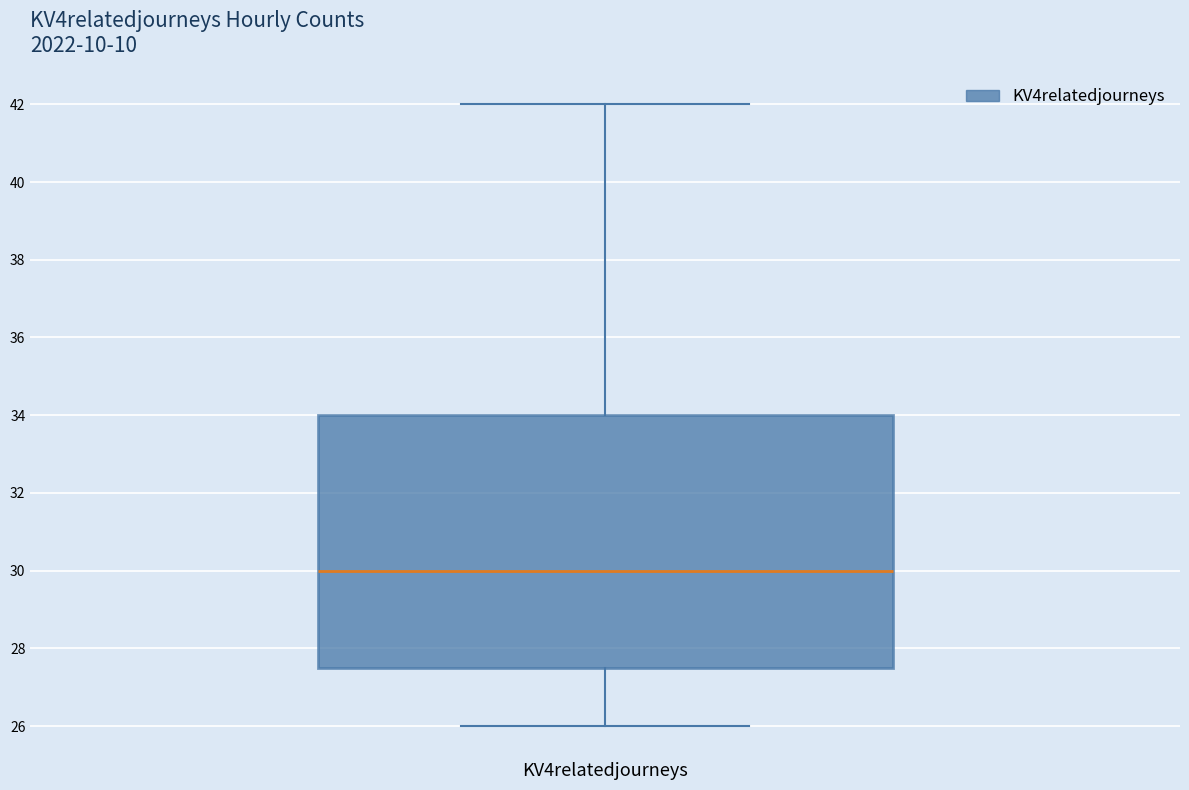

Read this box plot against the y-axis: the position of the median line, the range covered by the box, and the ends of both whiskers. The values are not printed on the chart, so give them approximately, as read against the axis.

median 30.0, box 27.6 to 34.0, whiskers 26.0 to 42.0